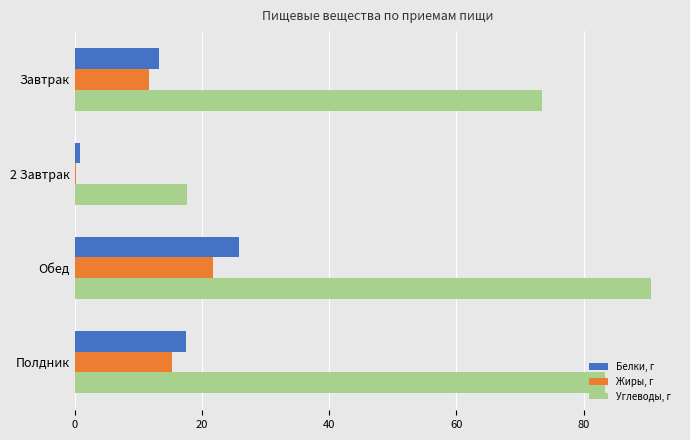

Which series has the largest total across all categories?

Углеводы, г